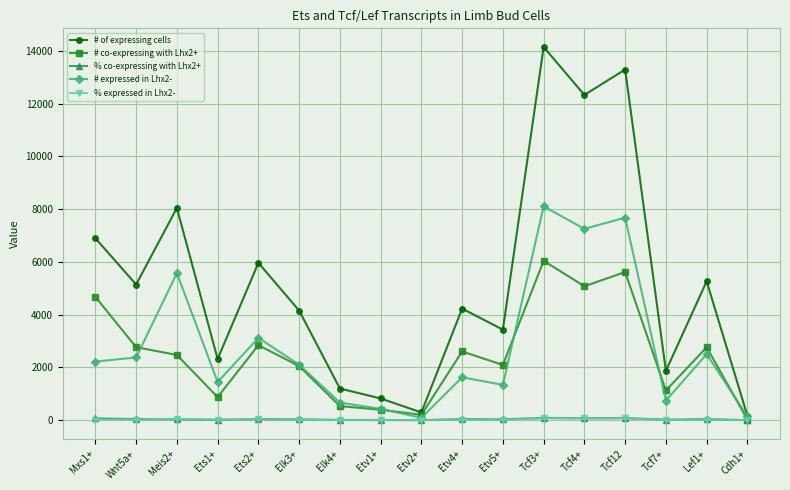

What is the label of the 3rd point from the right?

Tcf7+